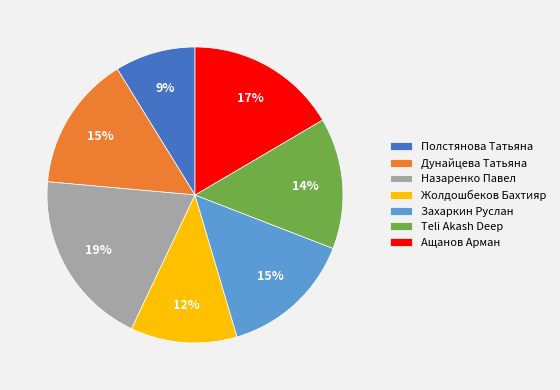

Between Полстянова Татьяна and Дунайцева Татьяна, which is larger?

Дунайцева Татьяна